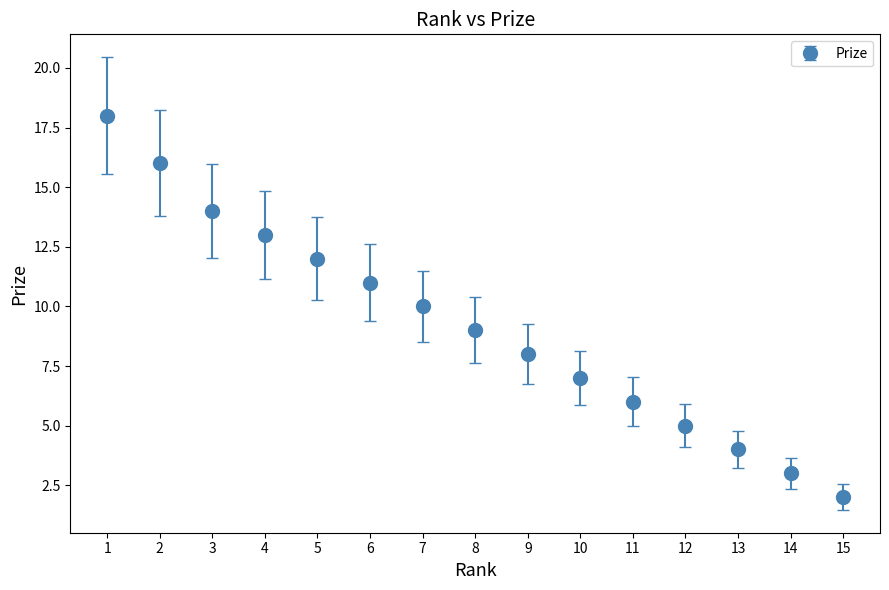

What is the ratio of the value at 1 to the value at 15?

9.0